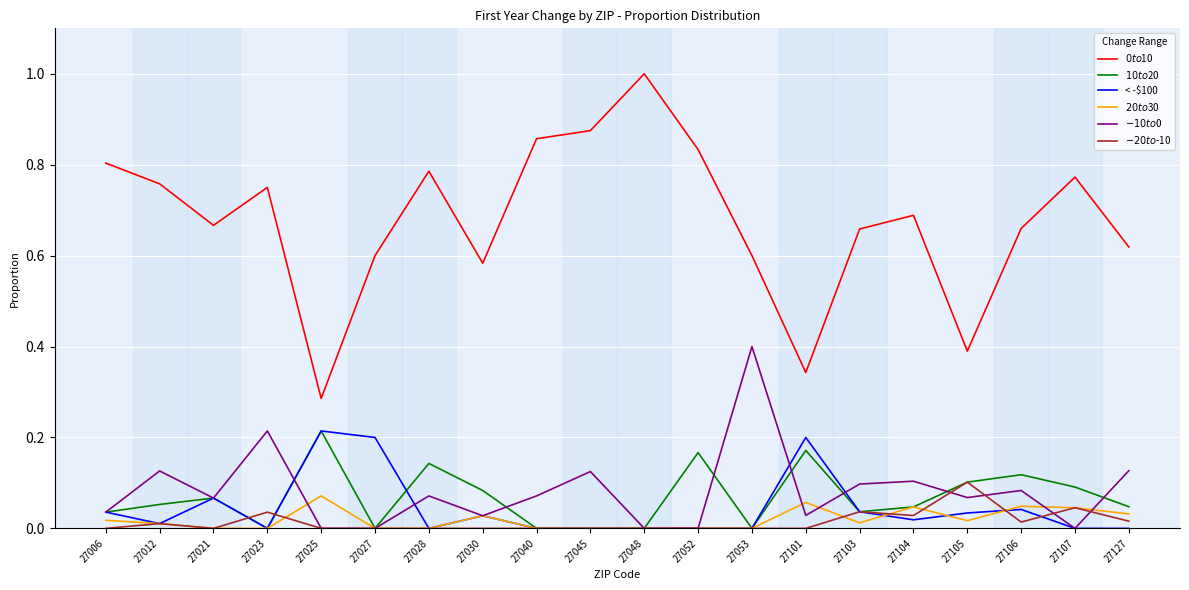

Which label corresponds to the largest value in the chart?

27048